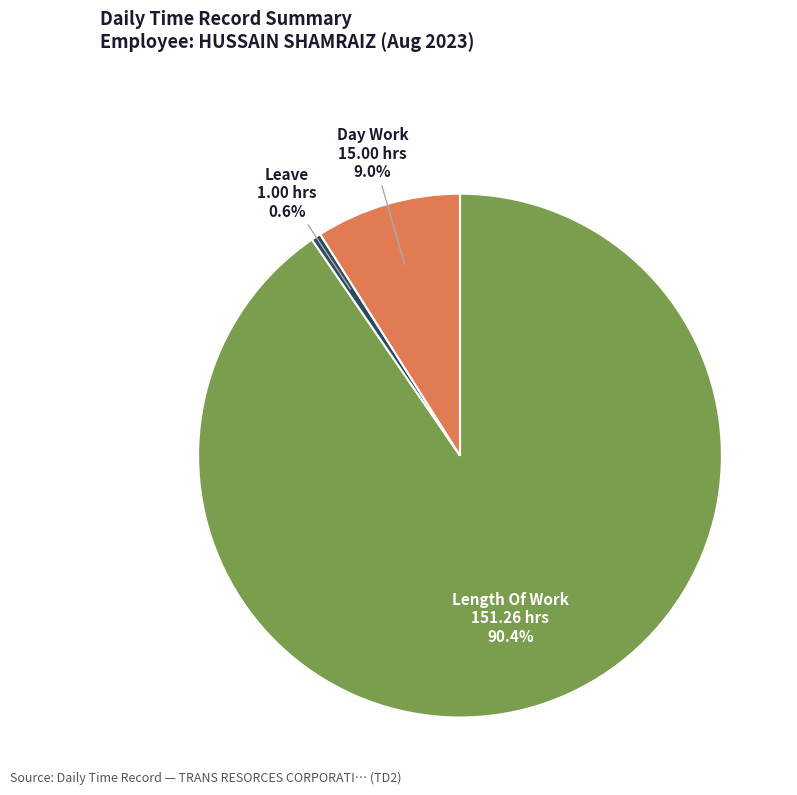

Is Length Of Work the majority of the pie?

Yes